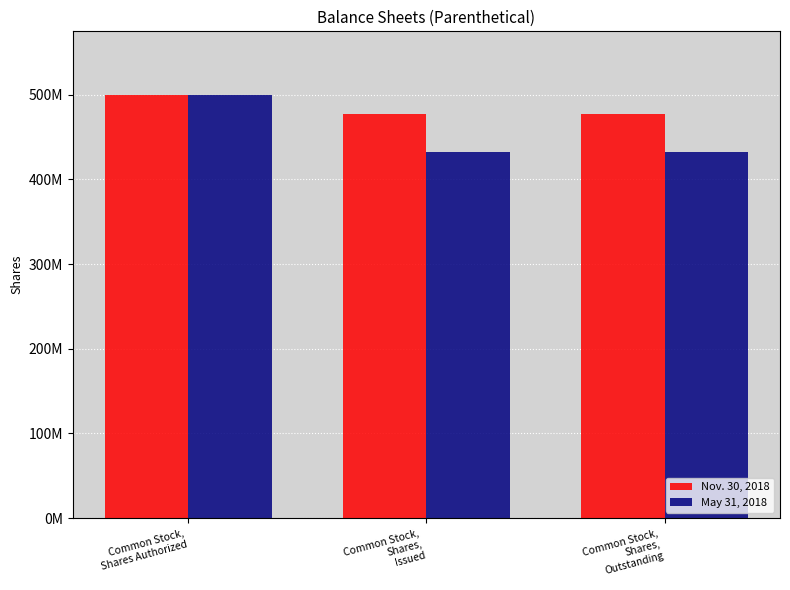

Does the chart contain stacked bars?

No